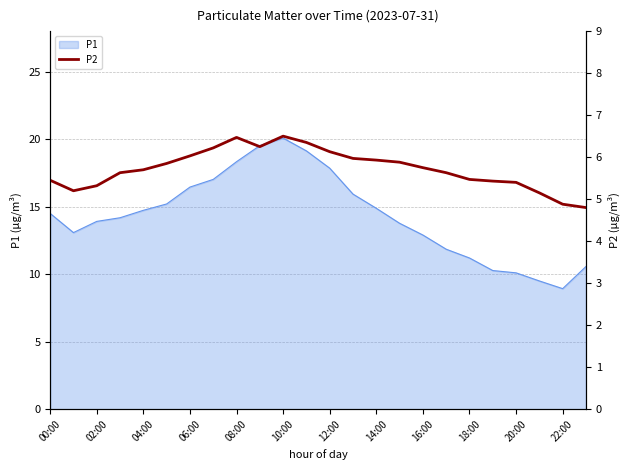

The value of P1 at 14:00 is 3.9. True or false?

False